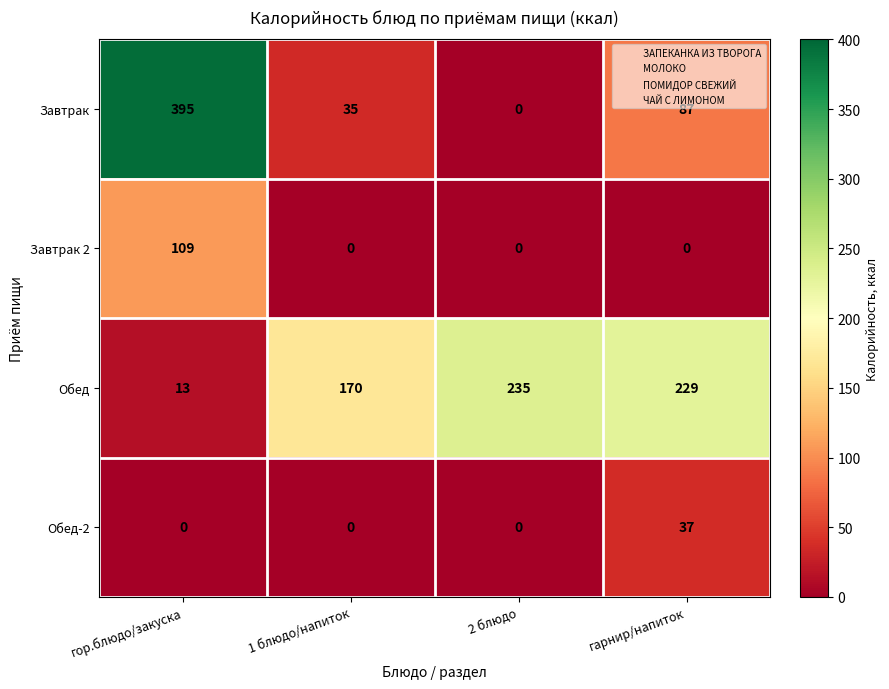

What is the average value of the Завтрак series?

129